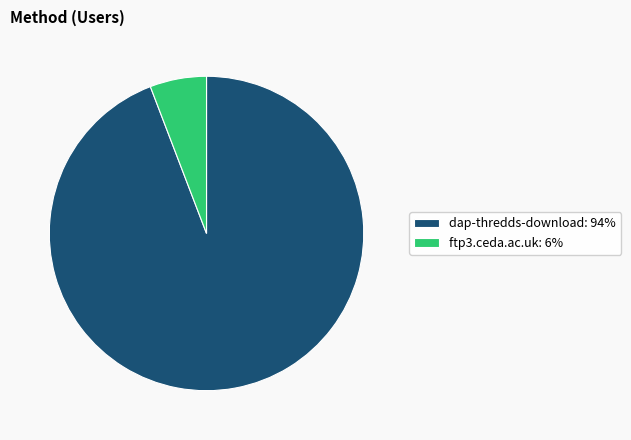

Which has a higher value, ftp3.ceda.ac.uk or dap-thredds-download?

dap-thredds-download